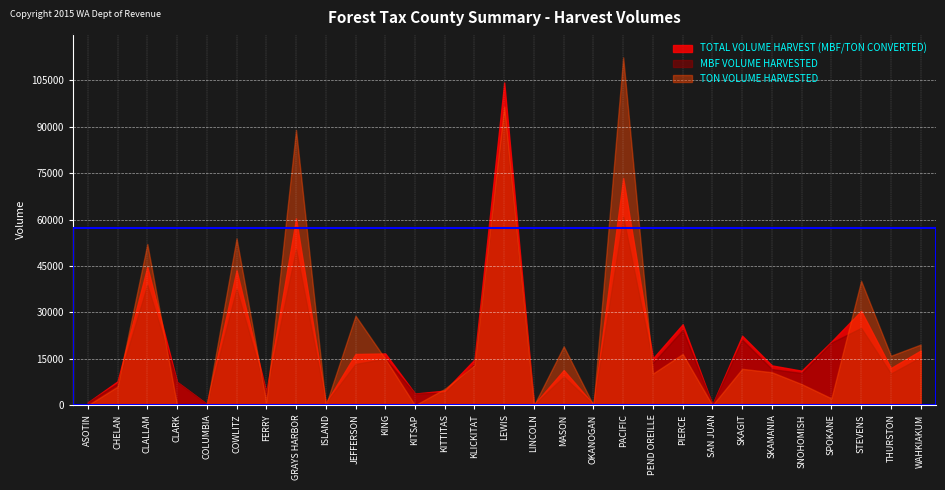

How many intersections are there between TON VOLUME HARVESTED and TOTAL VOLUME HARVEST (MBF/TON CONVERTED)?

15